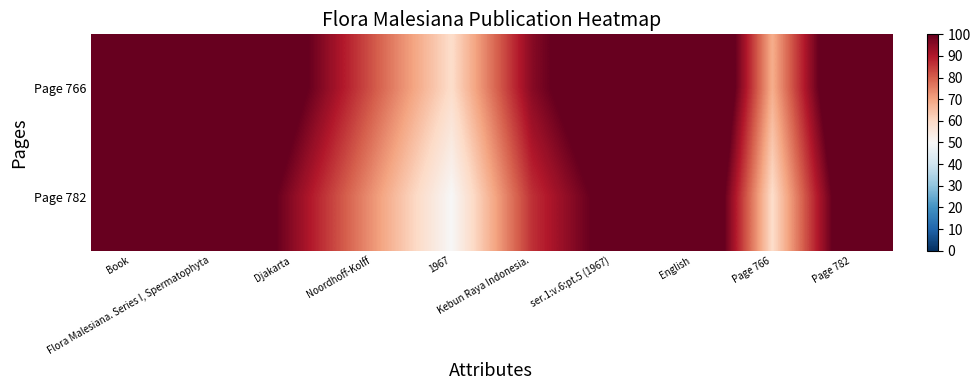

Reading left to right, extract all data points from this chart.

Page 766: Book=150.0	Flora Malesiana. Series I, Spermatophyta=127.3	Djakarta=104.5	Noordhoff-Kolff=81.8	1967=59.1	Kebun Raya Indonesia.=95.5	ser.1:v.6:pt.5 (1967)=113.6	English=136.4	Page 766=68.2	Page 782=122.7
Page 782: Book=140.9	Flora Malesiana. Series I, Spermatophyta=118.2	Djakarta=95.5	Noordhoff-Kolff=72.7	1967=50.0	Kebun Raya Indonesia.=86.4	ser.1:v.6:pt.5 (1967)=104.5	English=127.3	Page 766=59.1	Page 782=113.6